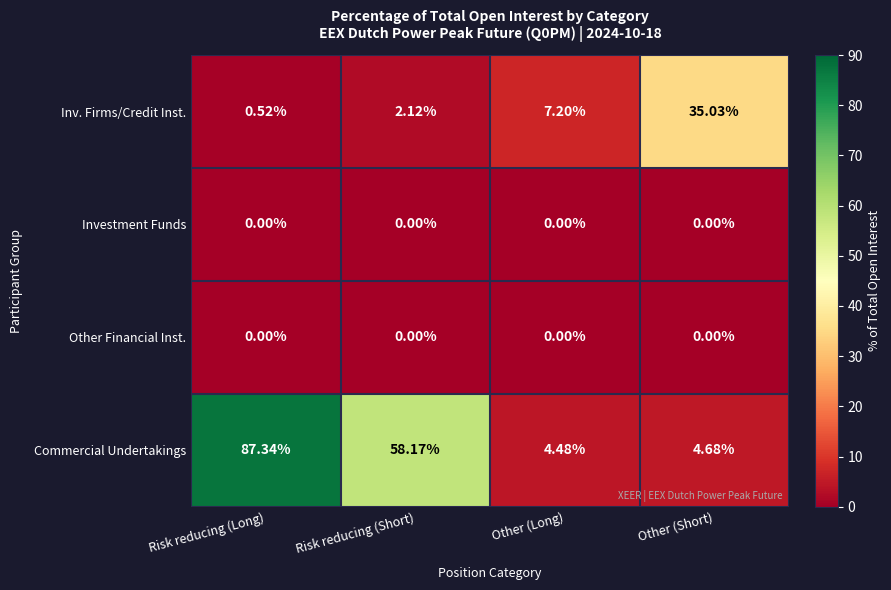

Which series has the widest spread of values?

Commercial Undertakings